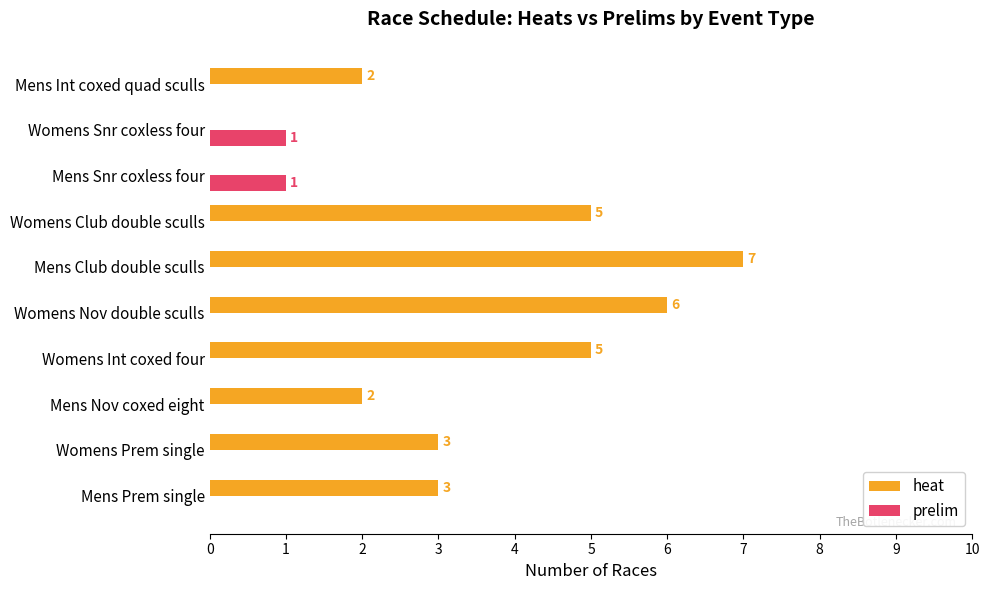

At which category is the sum across all series the highest?

Mens Club double sculls